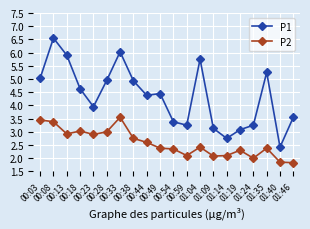

What position from the left is 01:09?

14